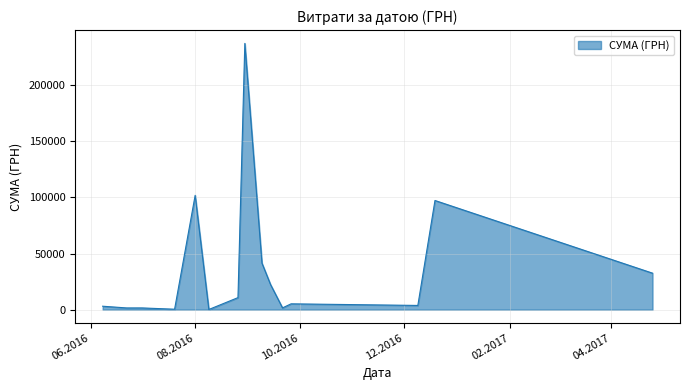

What is the greatest value displayed?

237370.5